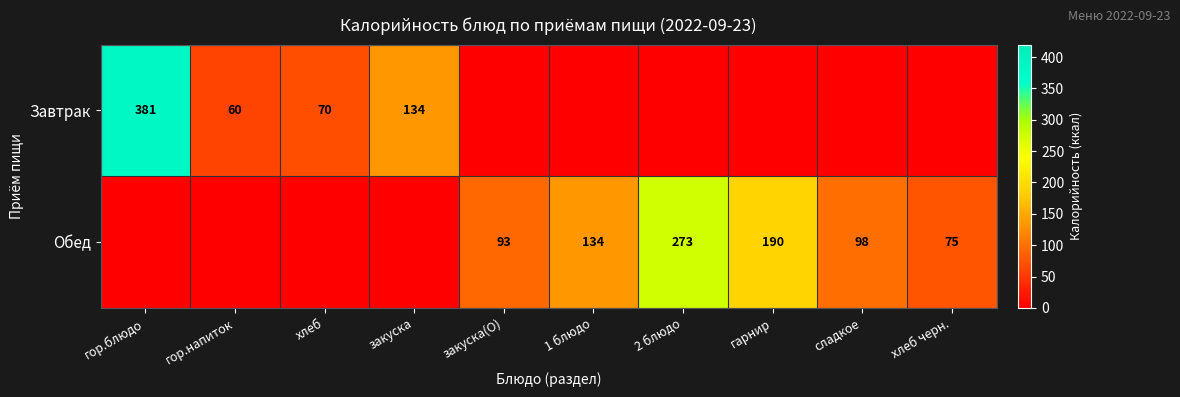

Which has a higher value, гор.напиток or закуска?

закуска